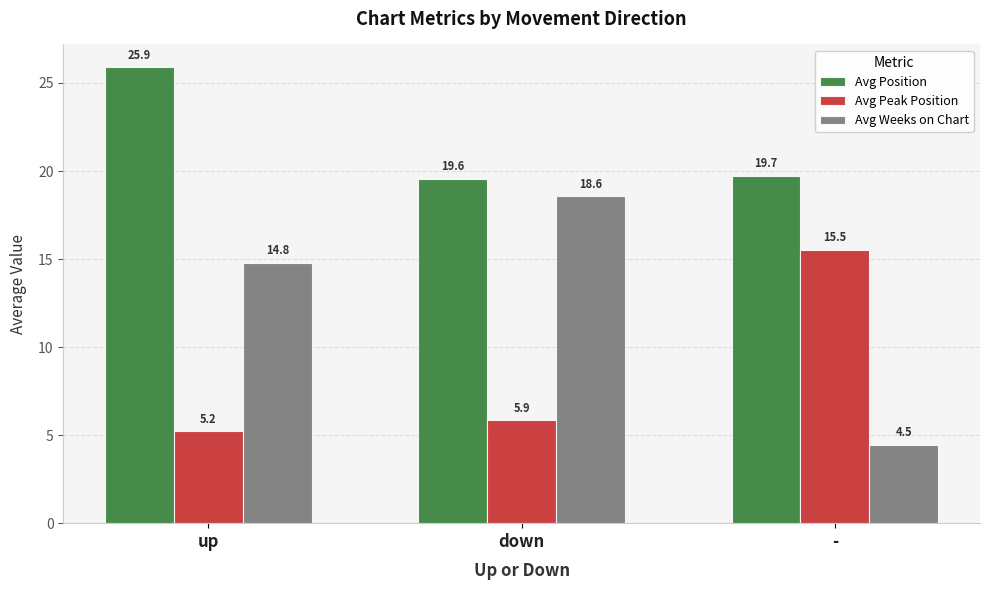

What is the highest value of the Avg Peak Position series?

15.5